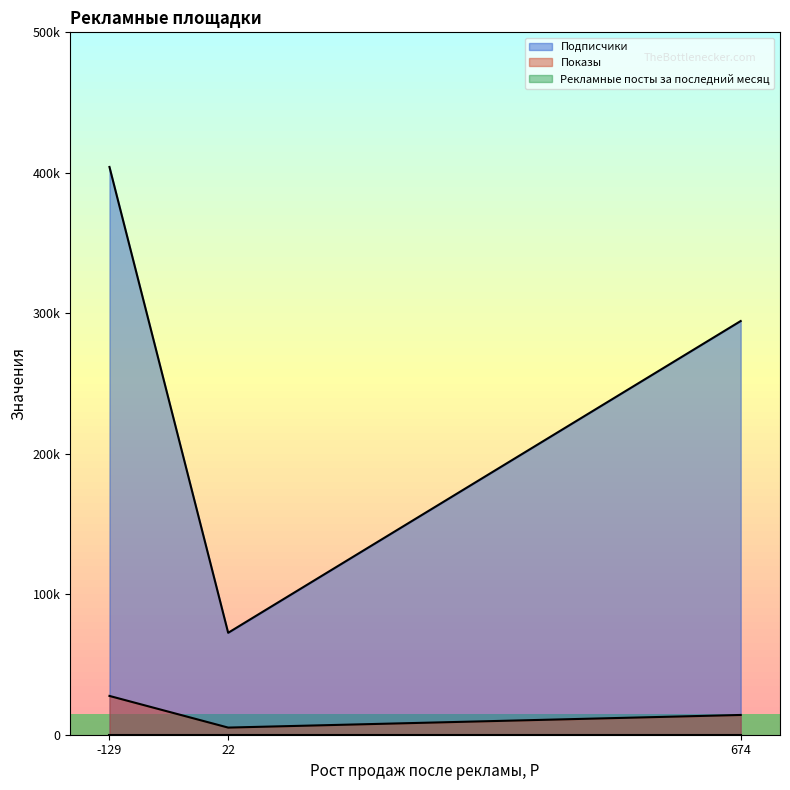

What is the sum of all Подписчики values?

771218